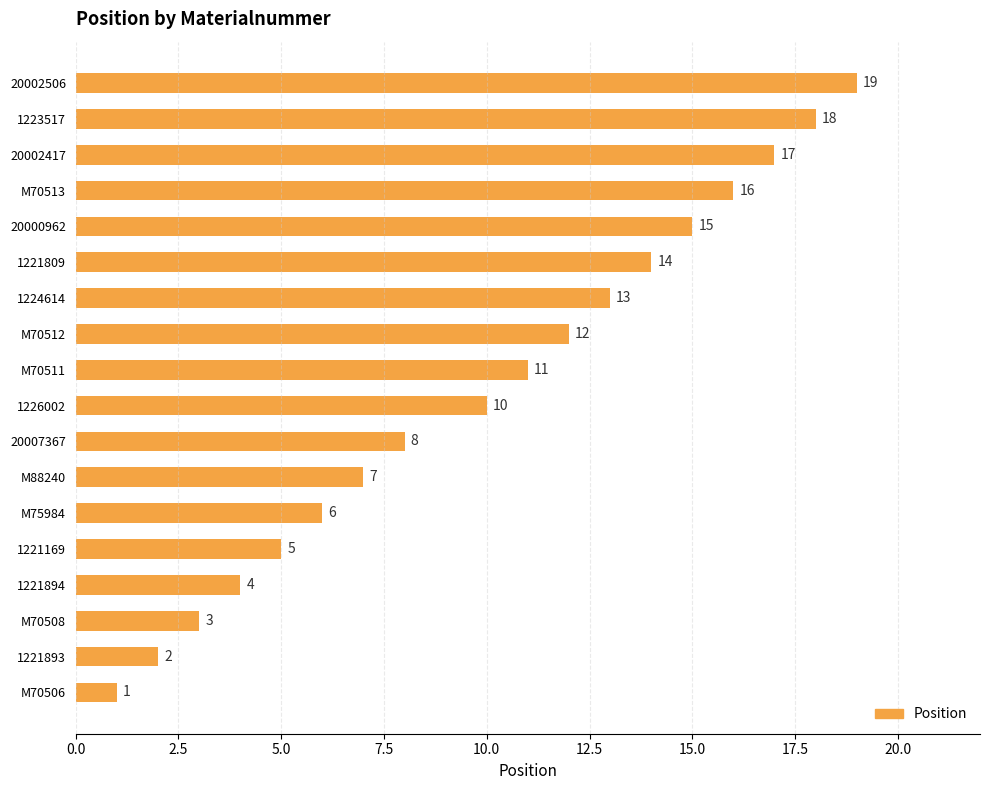

What is the average value?

10